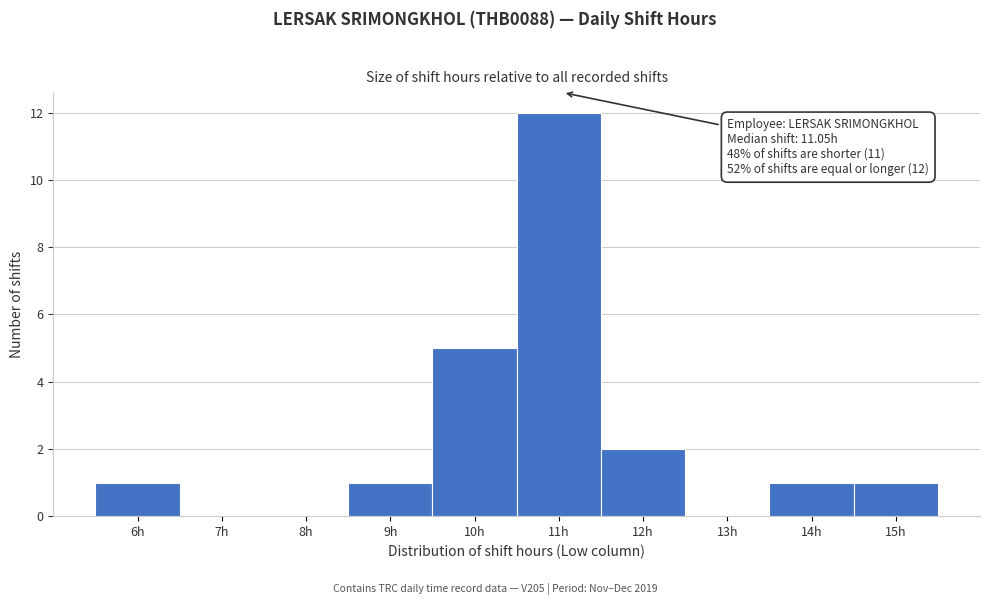

Over which range of the x-axis is the bar tallest?

10.5 to 11.5